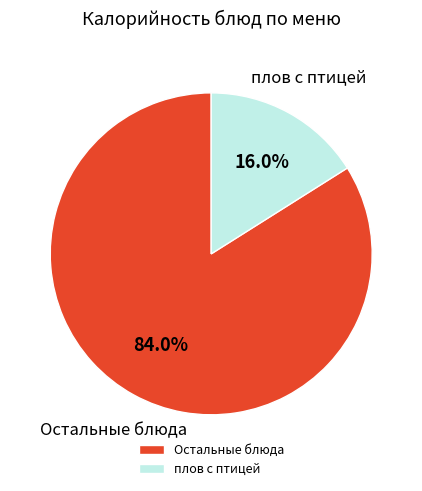

Count the number of slices in the pie.

2